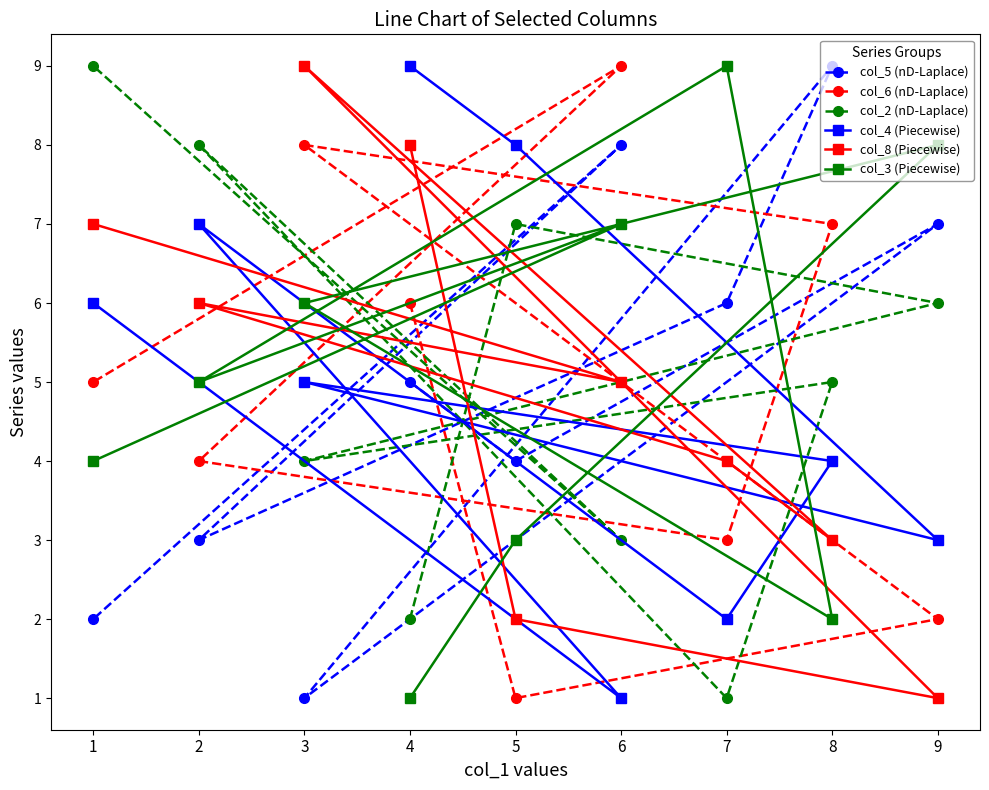

Where is the first local minimum for col_3 (Piecewise)?

8